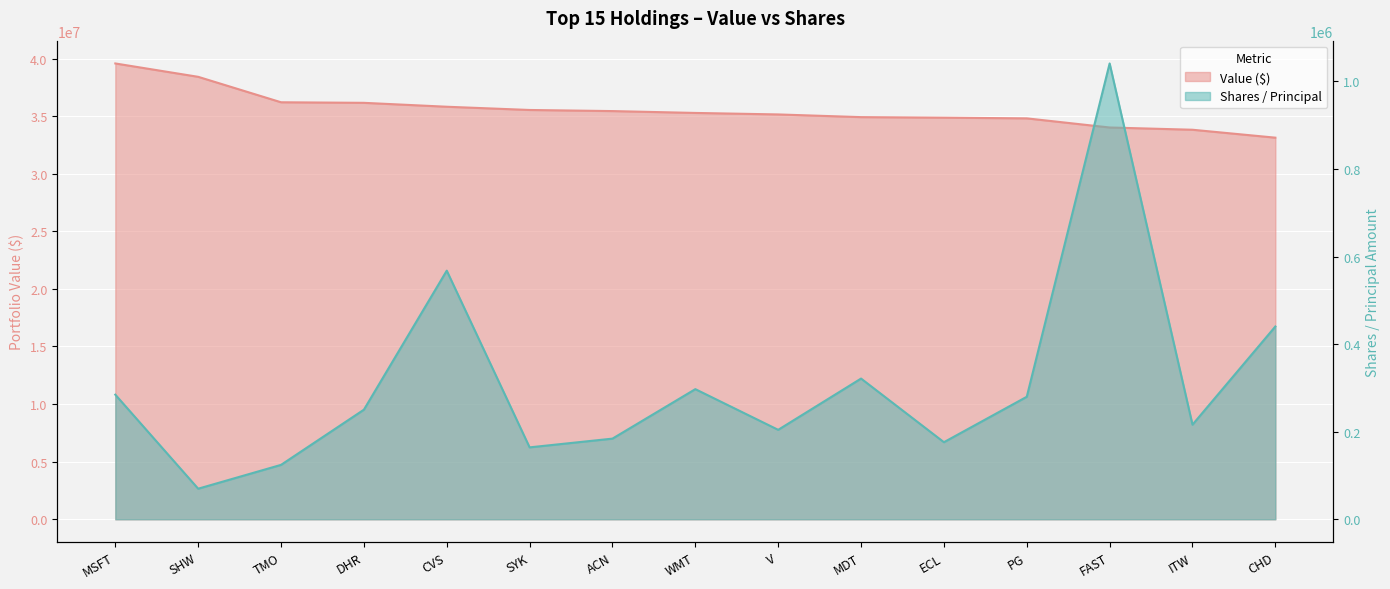

In Shares / Principal, how many points are lower than both neighbors (excluding endpoints)?

5